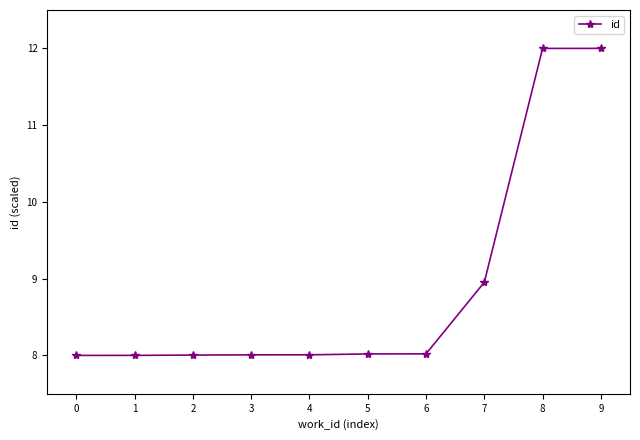

What is the average value?

8.9